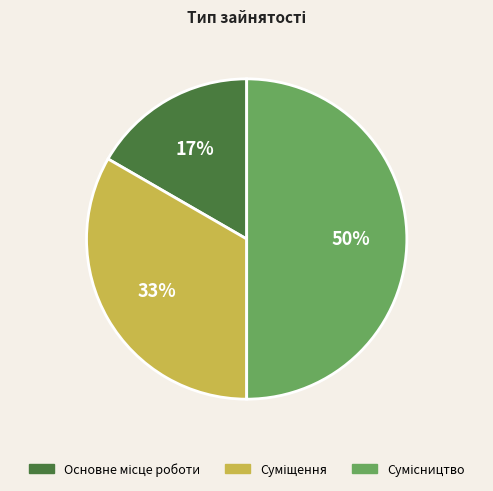

To the nearest percent, what is the average slice percentage?

33%